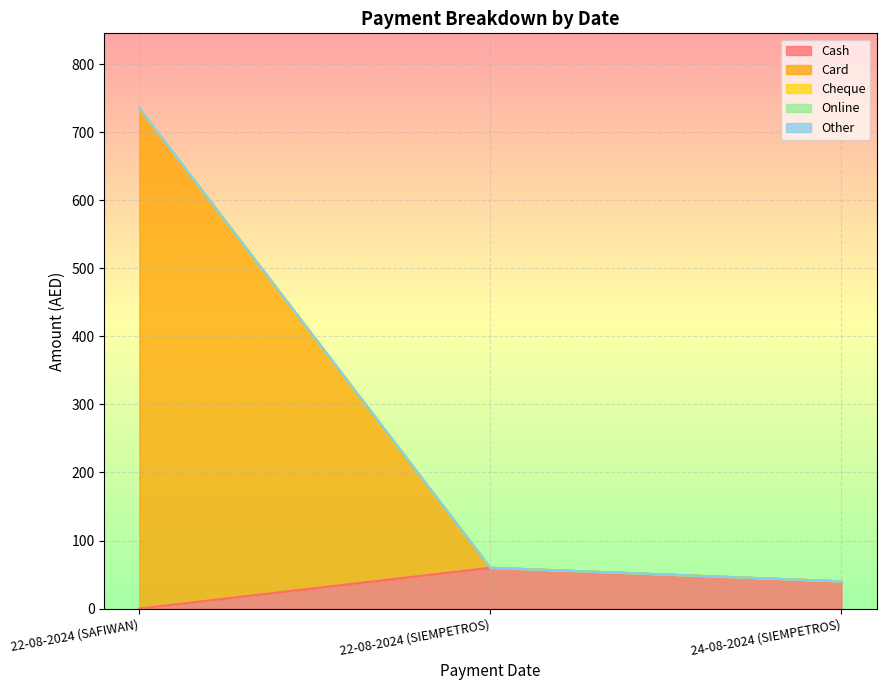

What is the spread (max minus min) of values at 22-08-2024 (SIEMPETROS)?

60